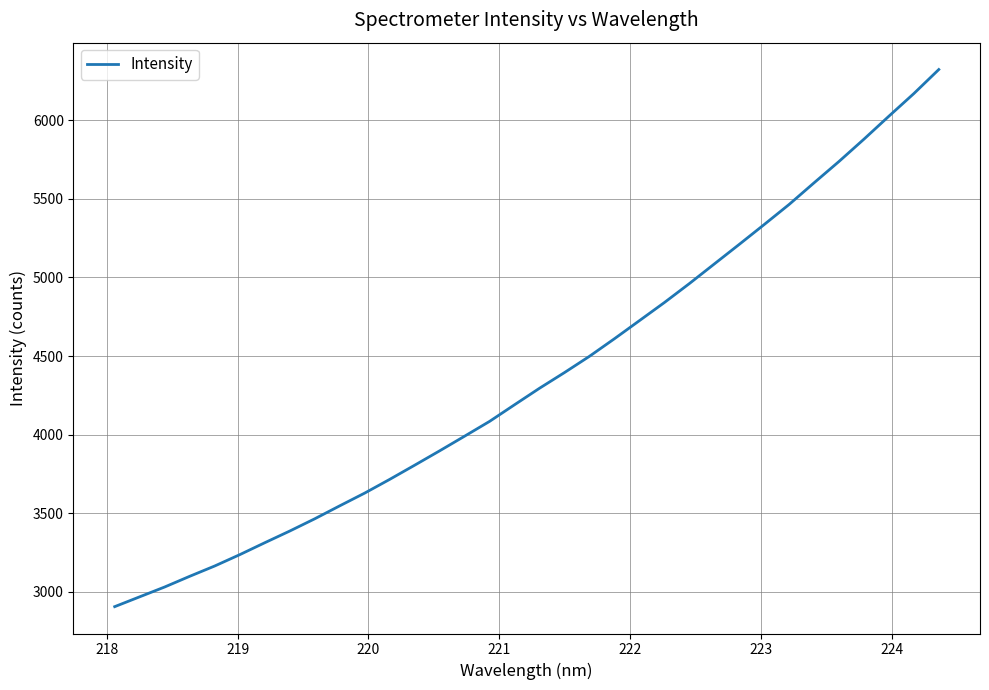

Count the number of categories in the chart.

34